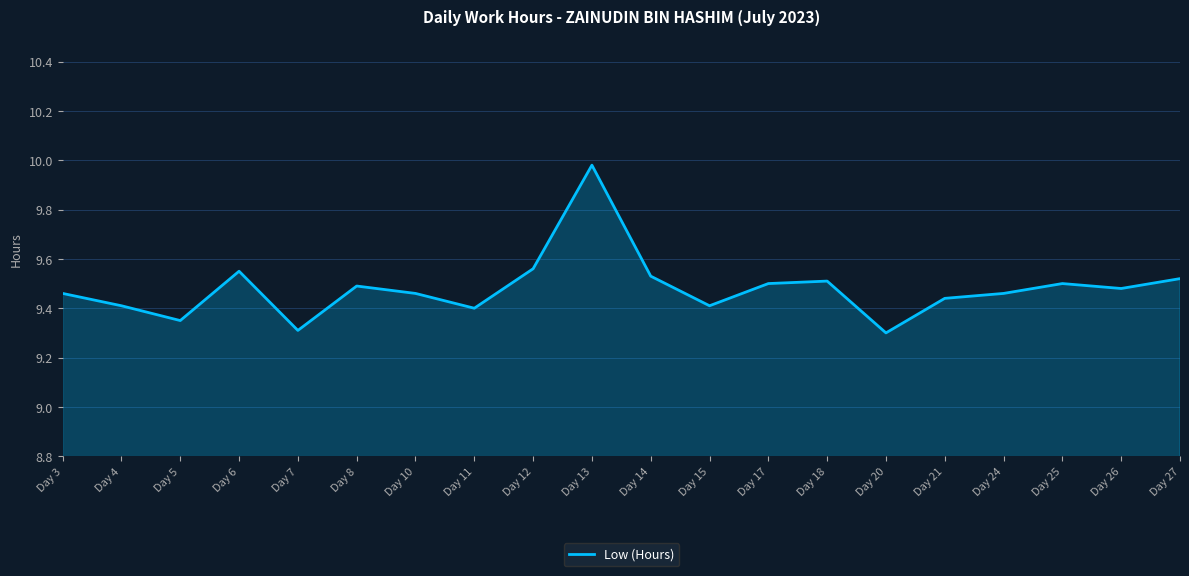

How many interior local valleys (lower than both neighbors) does the data have?

6